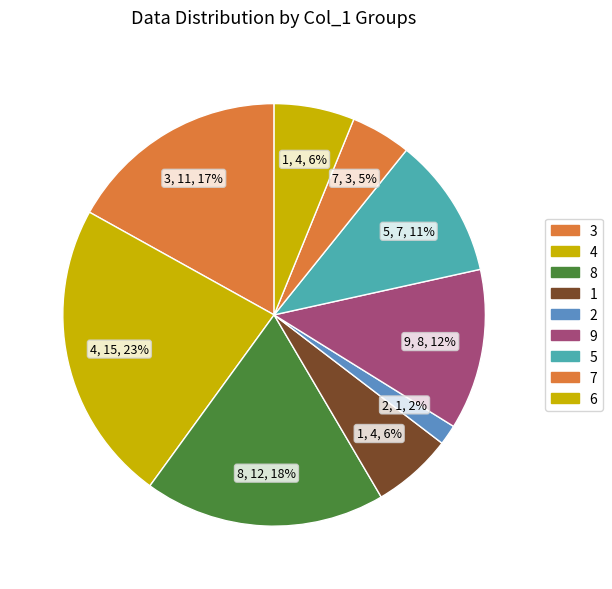

True or false: 8 accounts for 6% of the total.

False